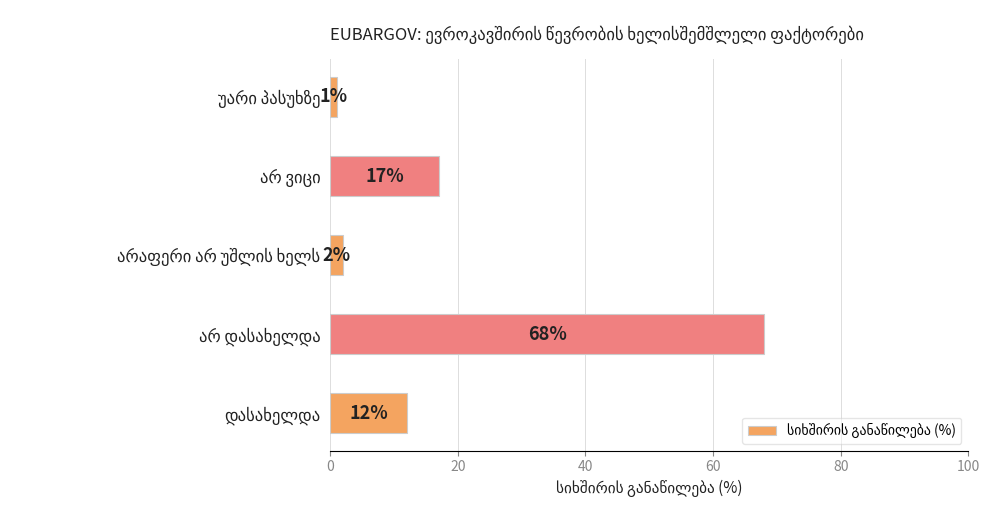

How many values are below 12?

2